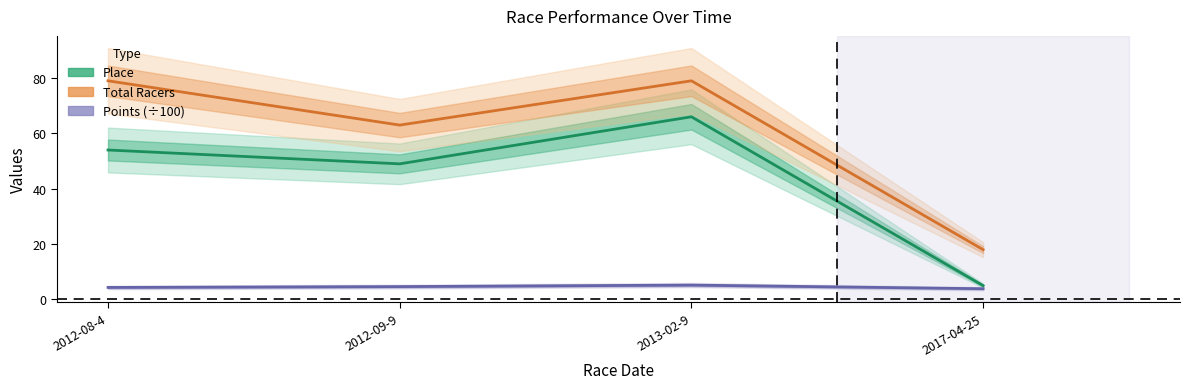

Which series has the largest range (max minus min)?

Place